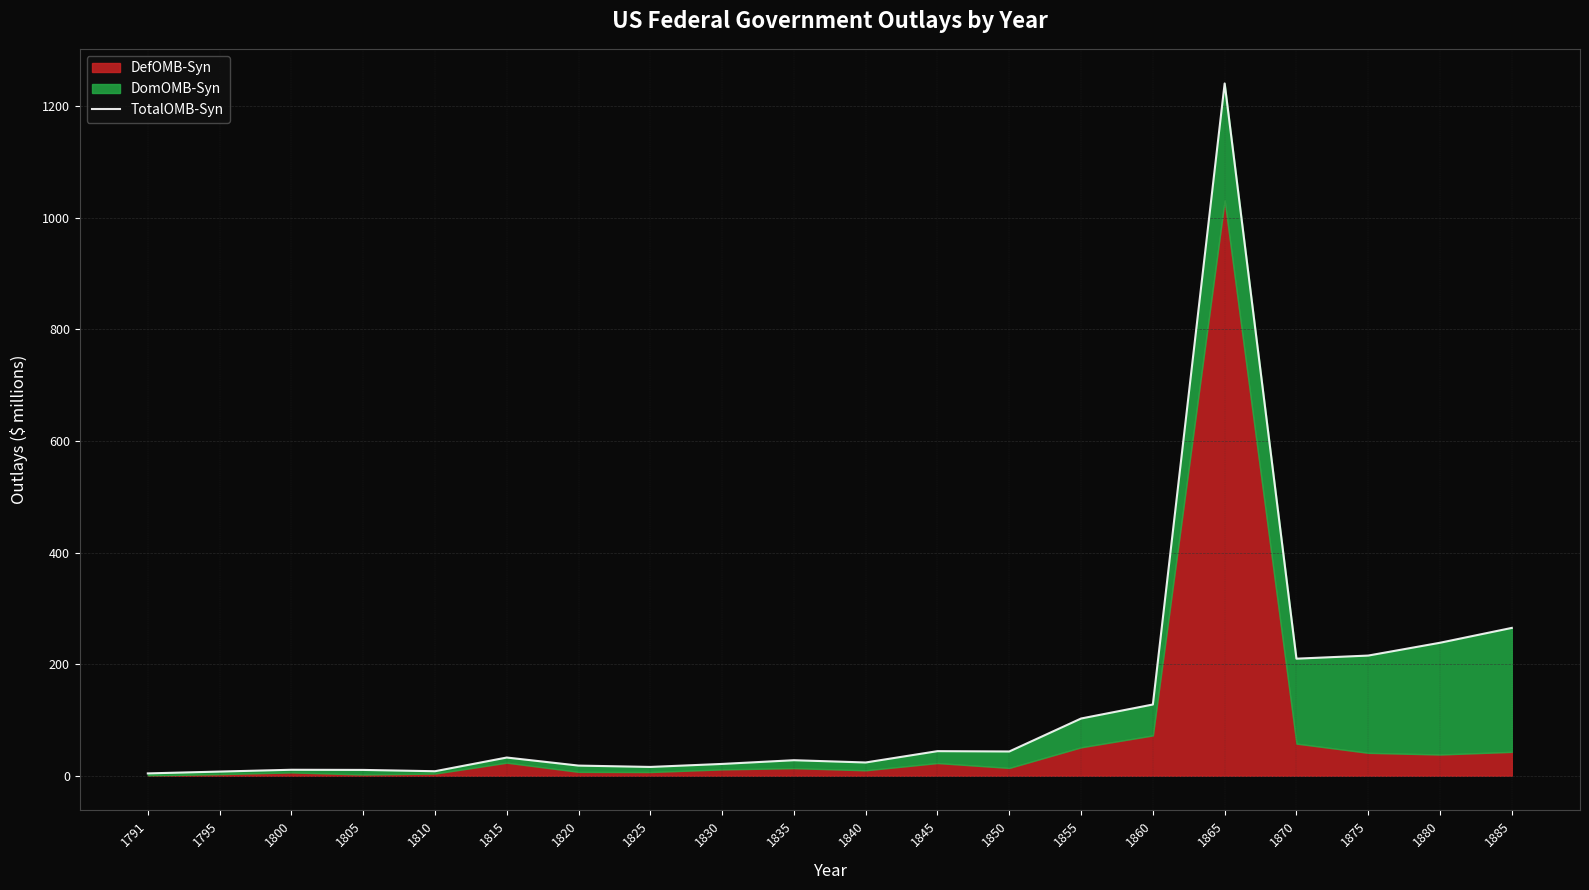

Which label corresponds to the smallest value in the chart?

1791